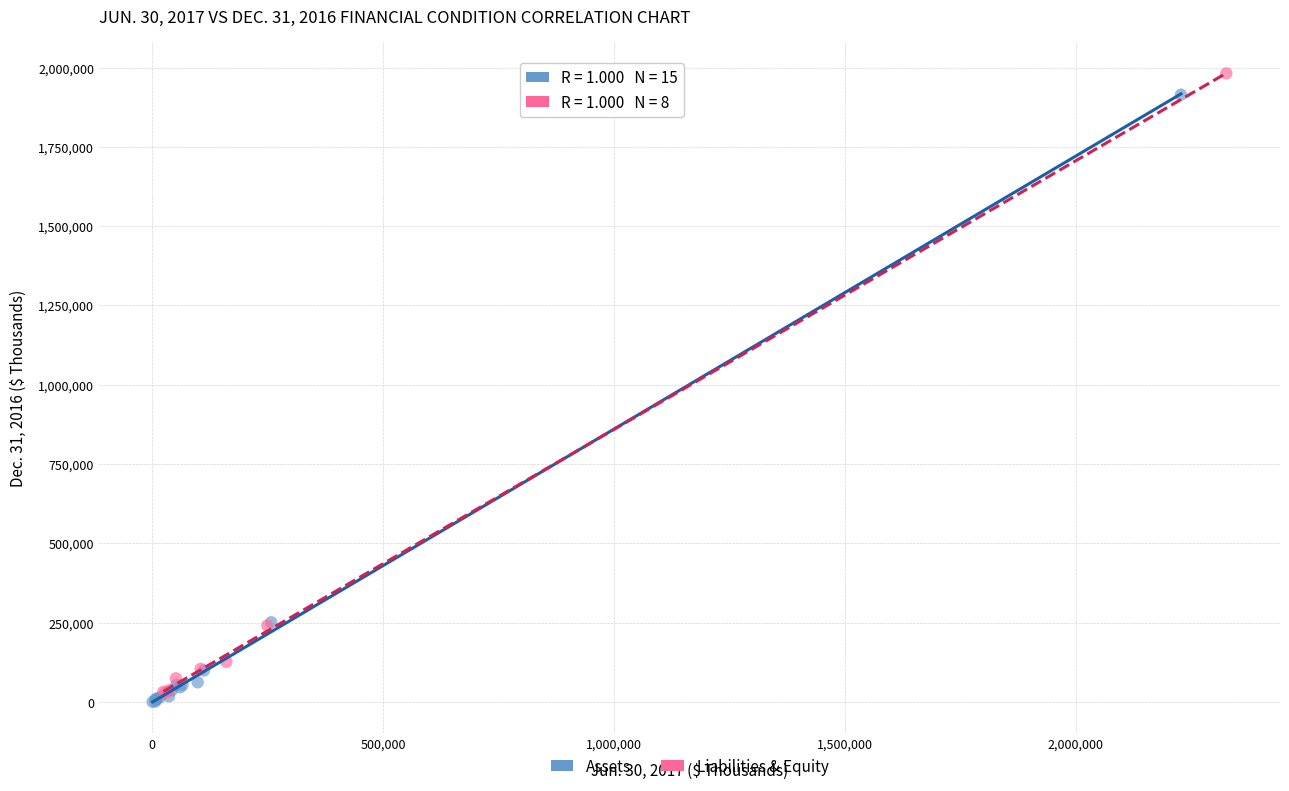

What are all the series names shown in the legend?

Assets, Liabilities & Equity